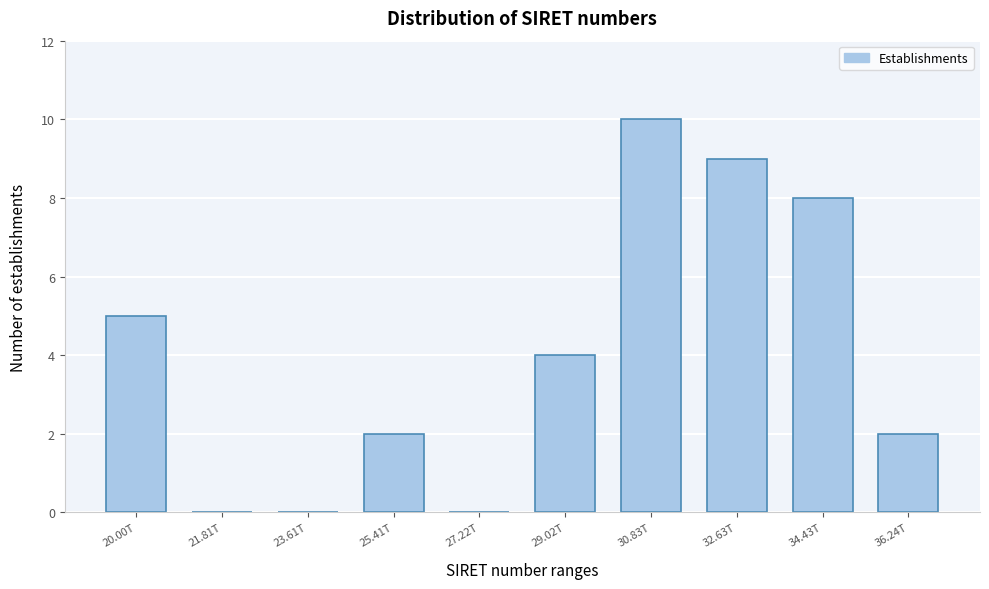

Reading left to right, transcribe all the data shown in this chart.

20.00T=5	21.81T=0	23.61T=0	25.41T=2	27.22T=0	29.02T=4	30.83T=10	32.63T=9	34.43T=8	36.24T=2